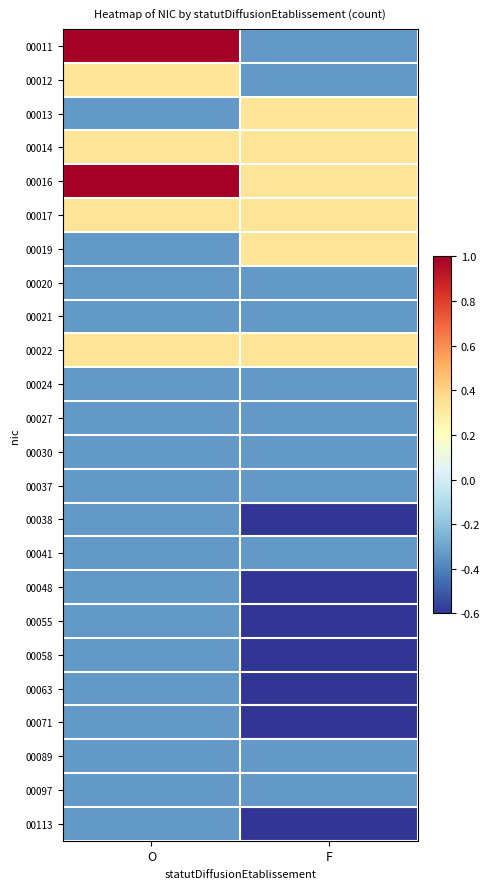

Which label corresponds to the smallest value in the chart?

F